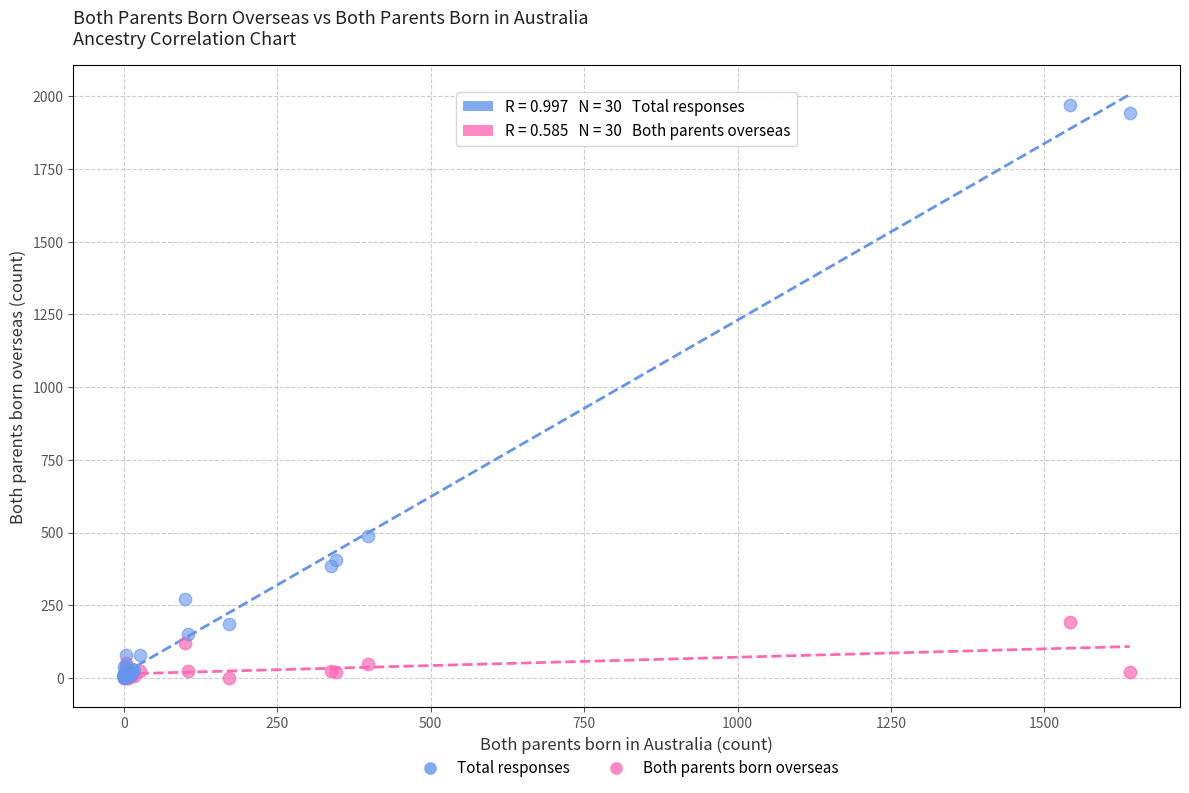

Across all series, what Y value is closest to 984?

489